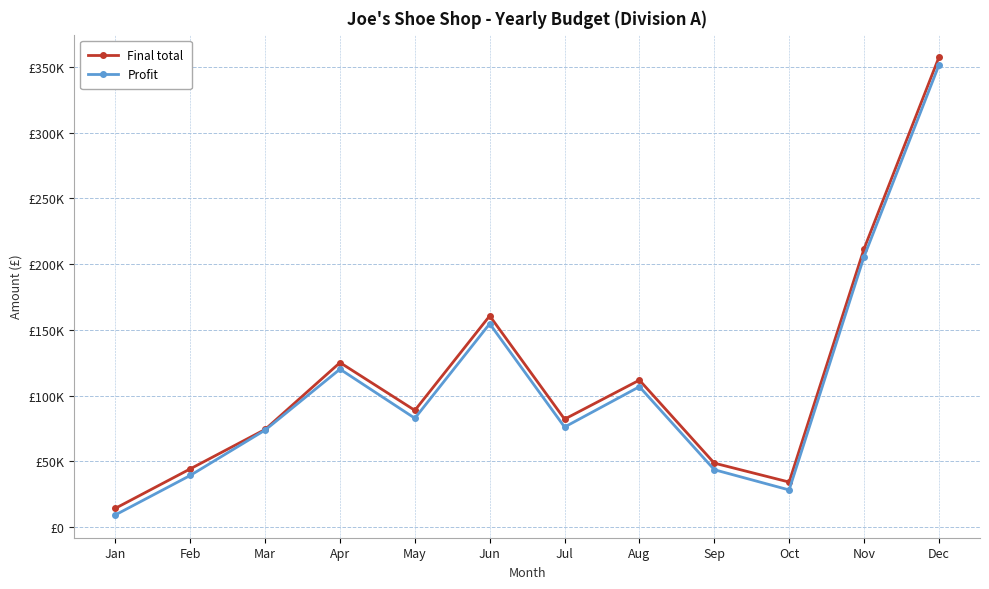

What are all the series names shown in the legend?

Final total, Profit